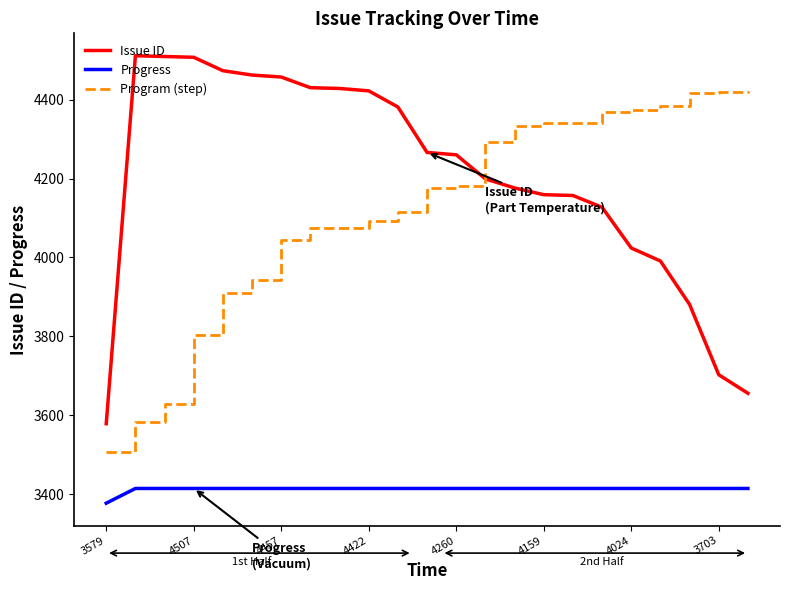

What is the average value of the Issue ID series?

4206.9